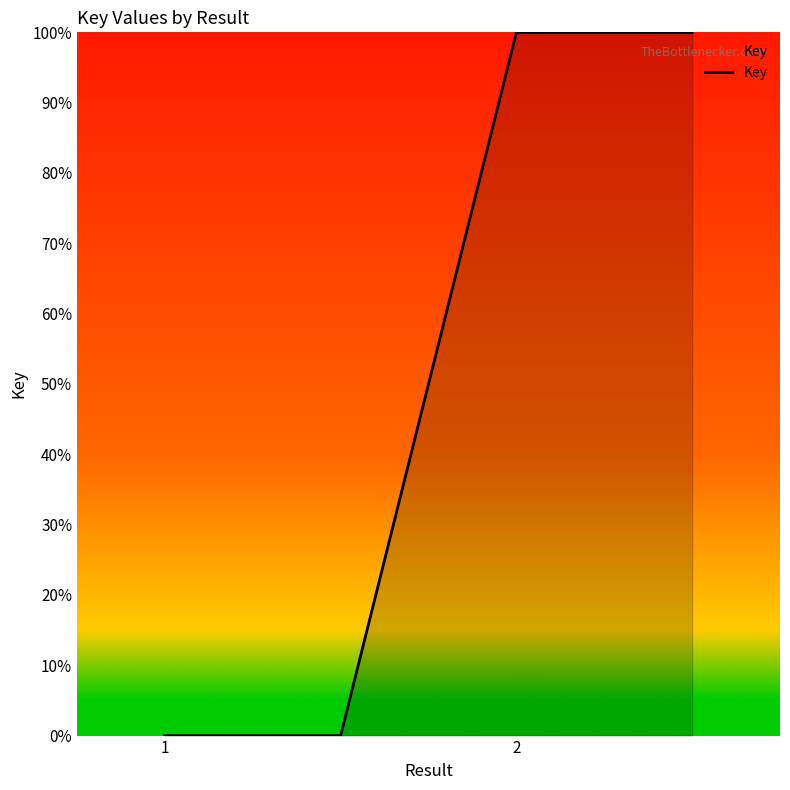

True or false: the data has more than 1 interior local peaks.

False